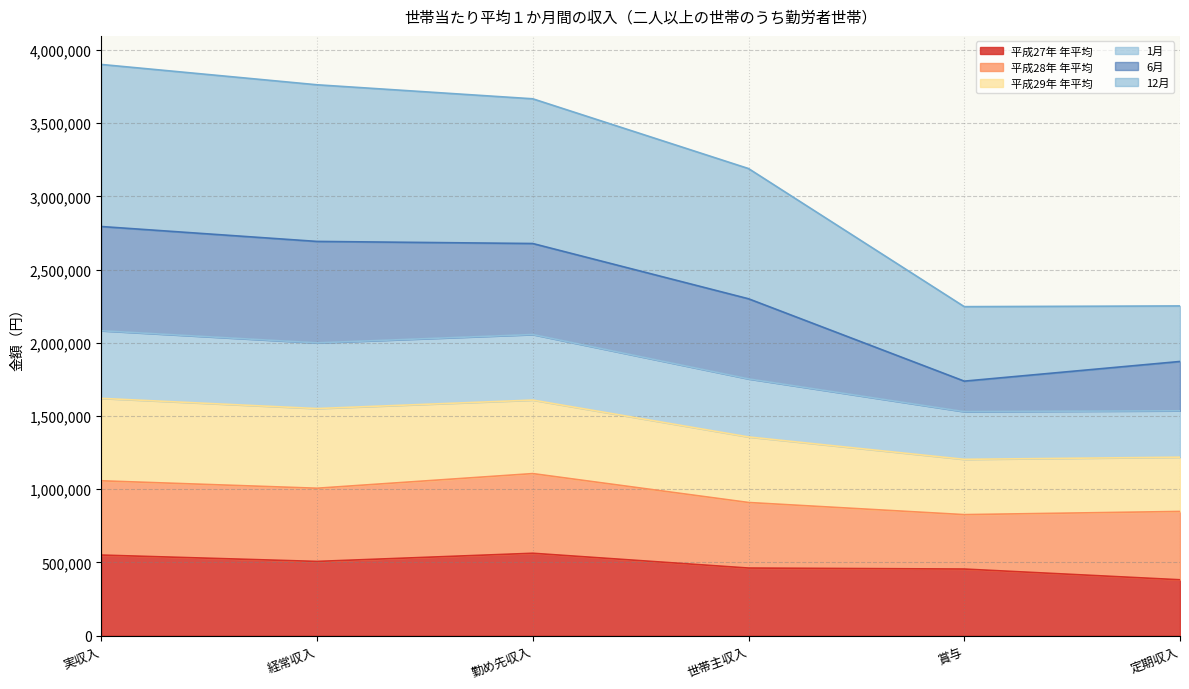

True or false: 6月 has more than 0 interior local peaks.

False